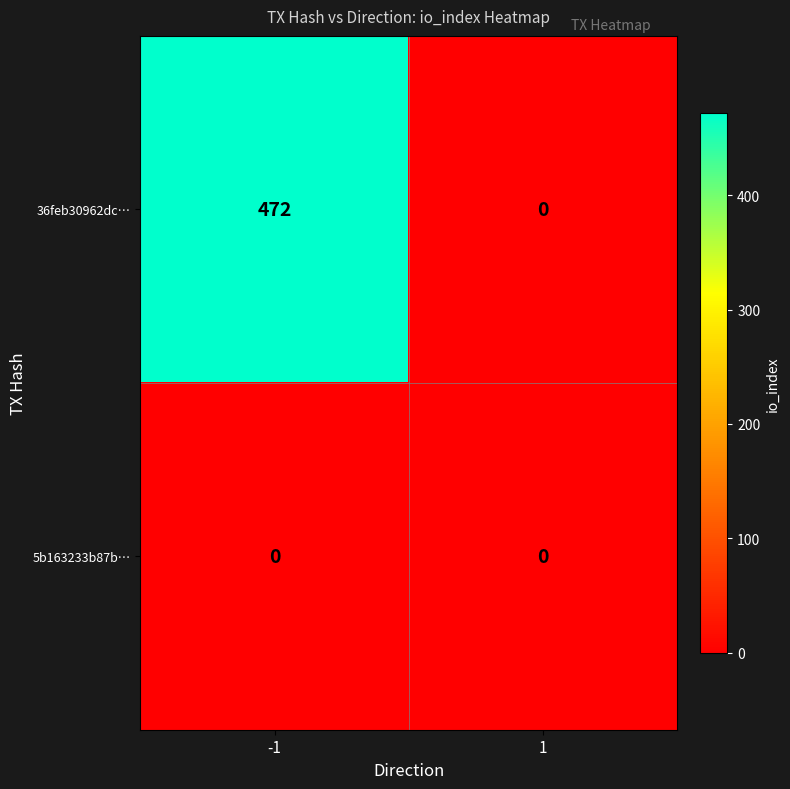

Which series has the largest range (max minus min)?

36feb30962dc…